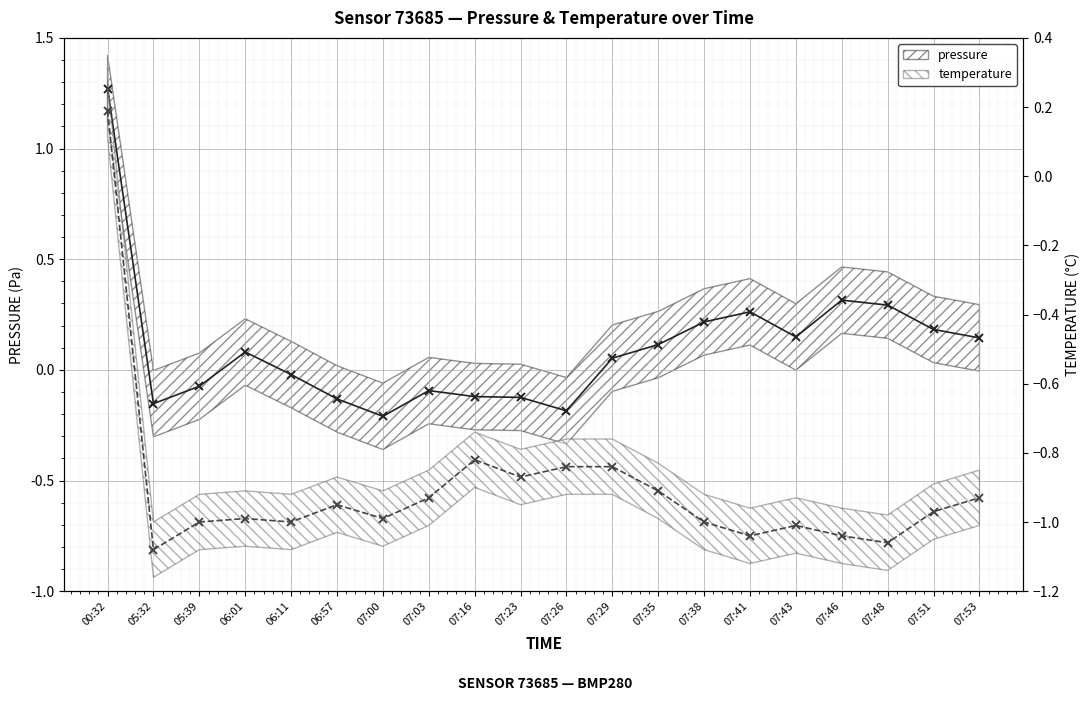

What is the label of the 14th point from the left?

07:38